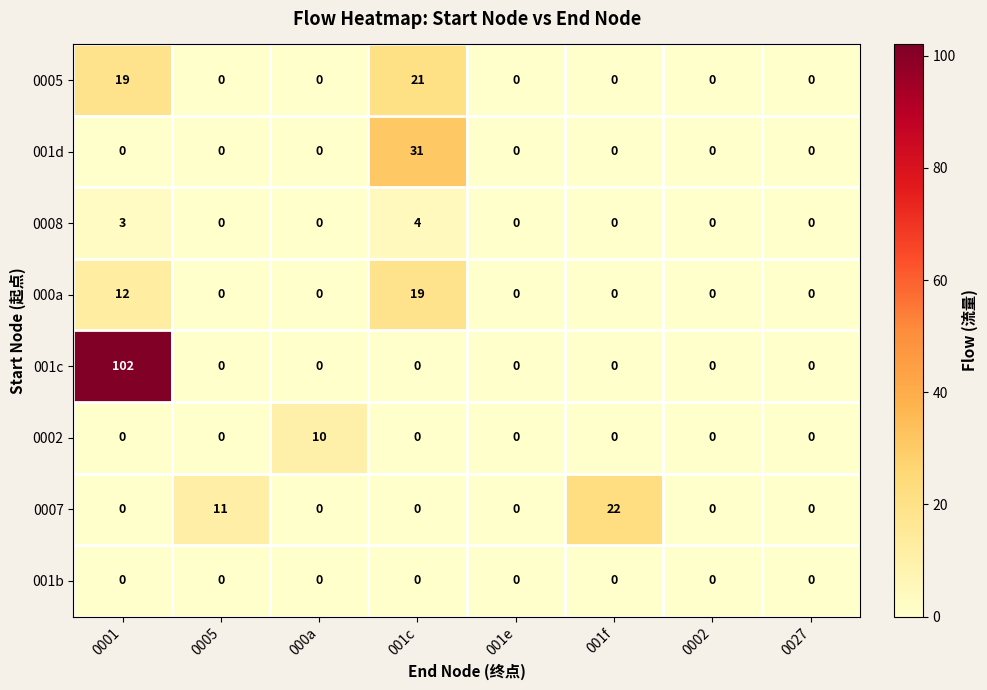

Which series has the largest total across all categories?

001c